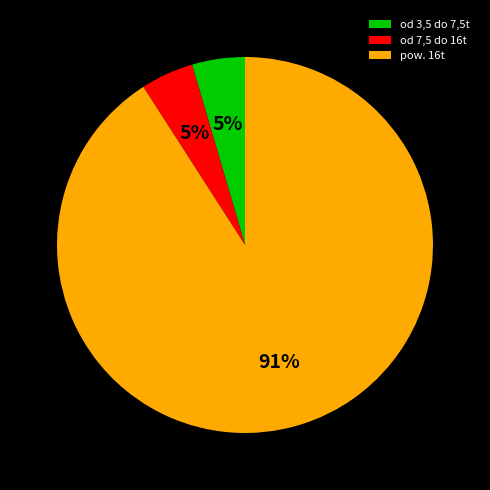

To the nearest percent, what portion does od 3,5 do 7,5t represent?

5%